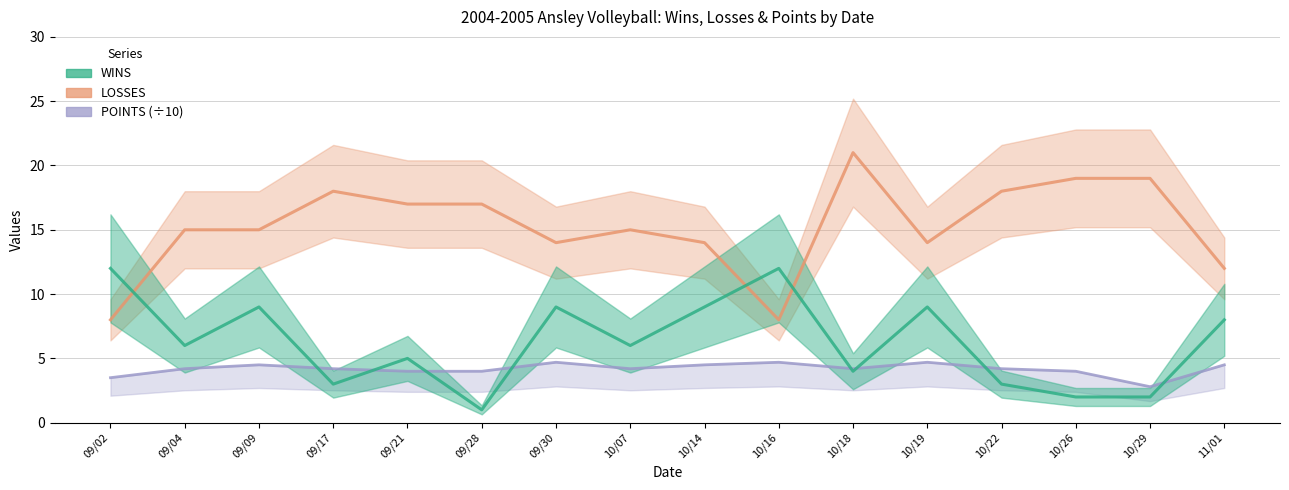

Does the chart display data point markers on the line(s)?

No